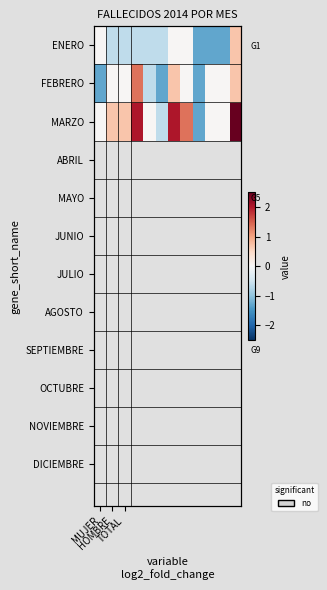

Rank the series at HOMBRE from lowest to highest value.

ENERO, FEBRERO, MARZO